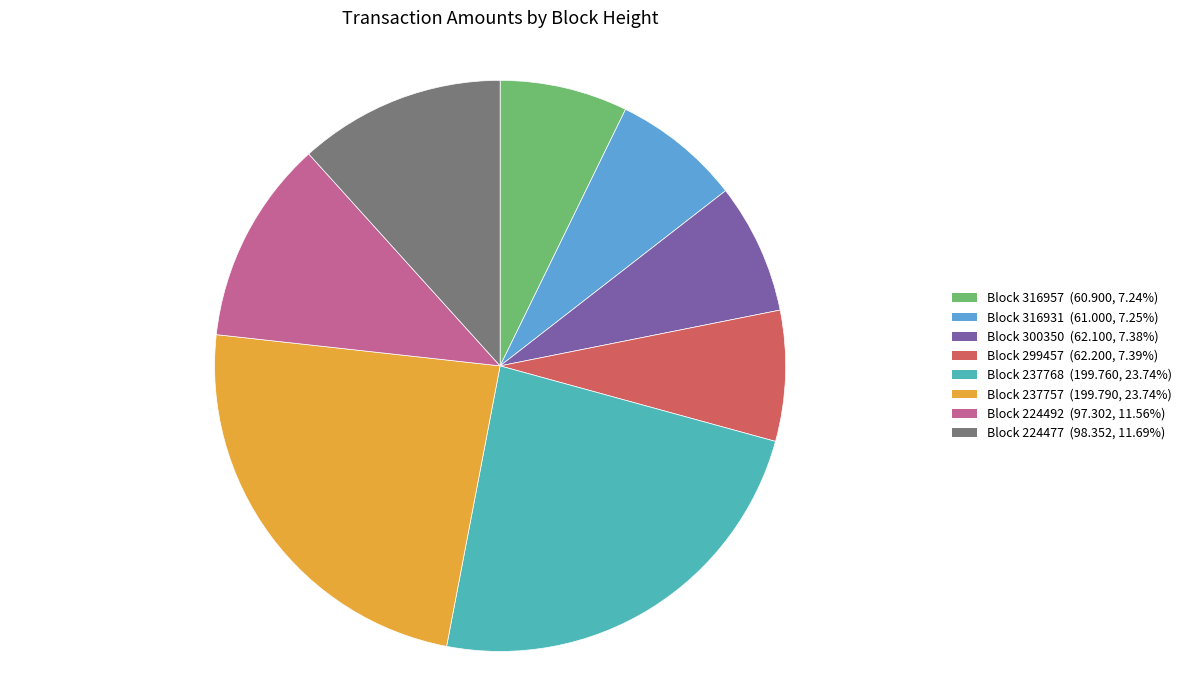

What is the ratio of the value at Block 300350 (62.100, 7.38%) to the value at Block 224492 (97.302, 11.56%)?

0.6